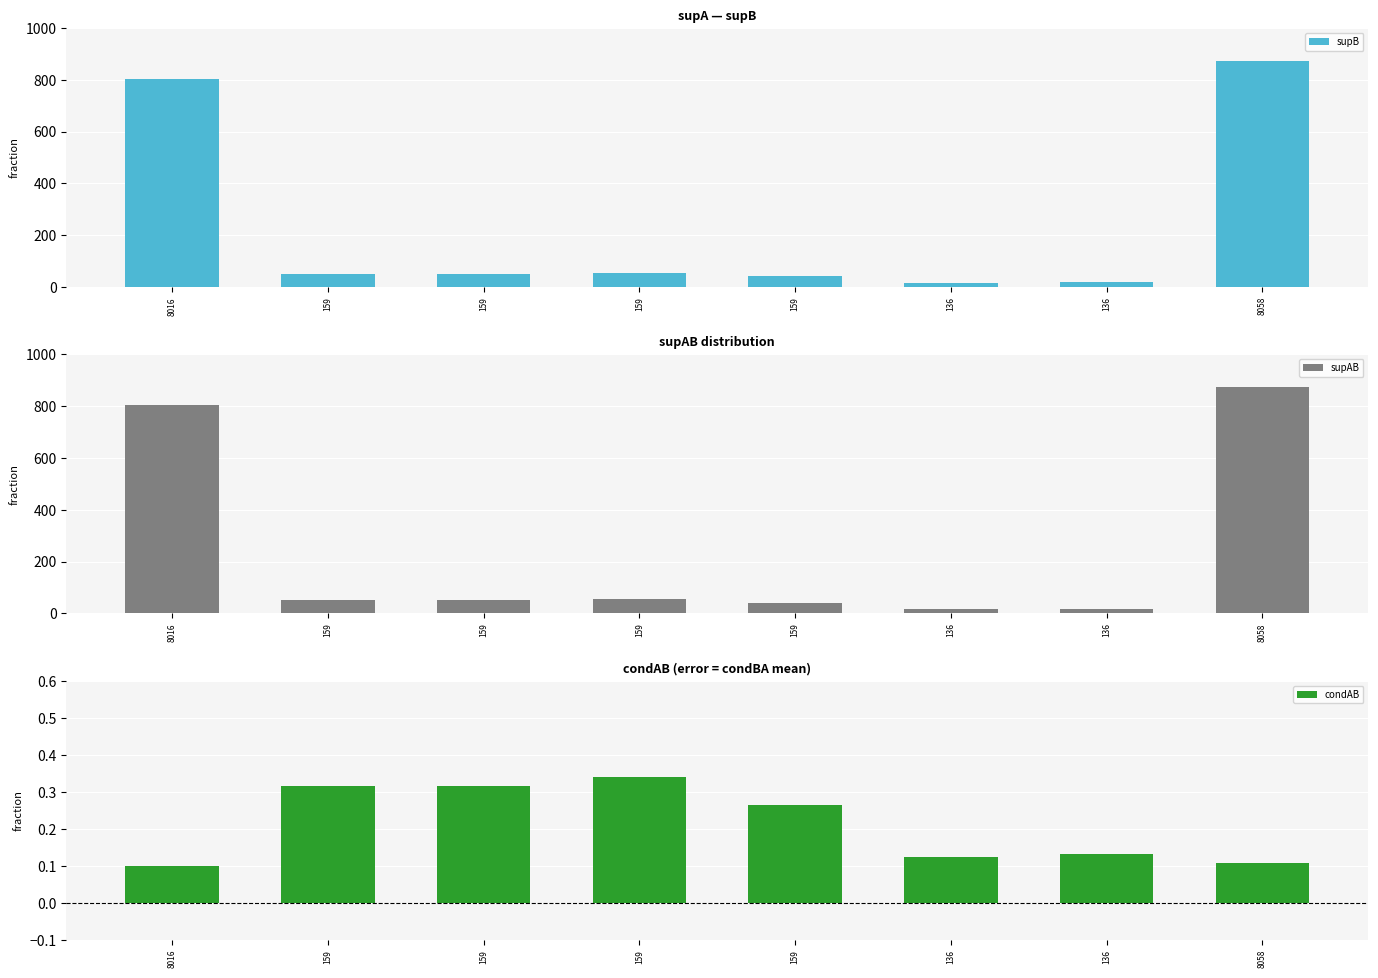

What is the difference between the second highest and second lowest values in the condAB series?

0.2